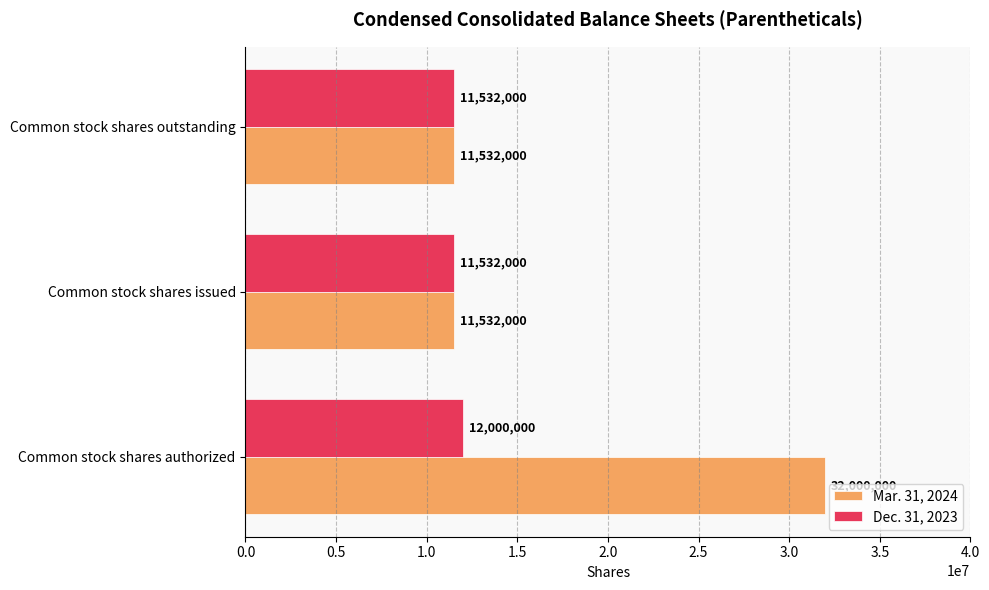

Which series has the widest spread of values?

Mar. 31, 2024